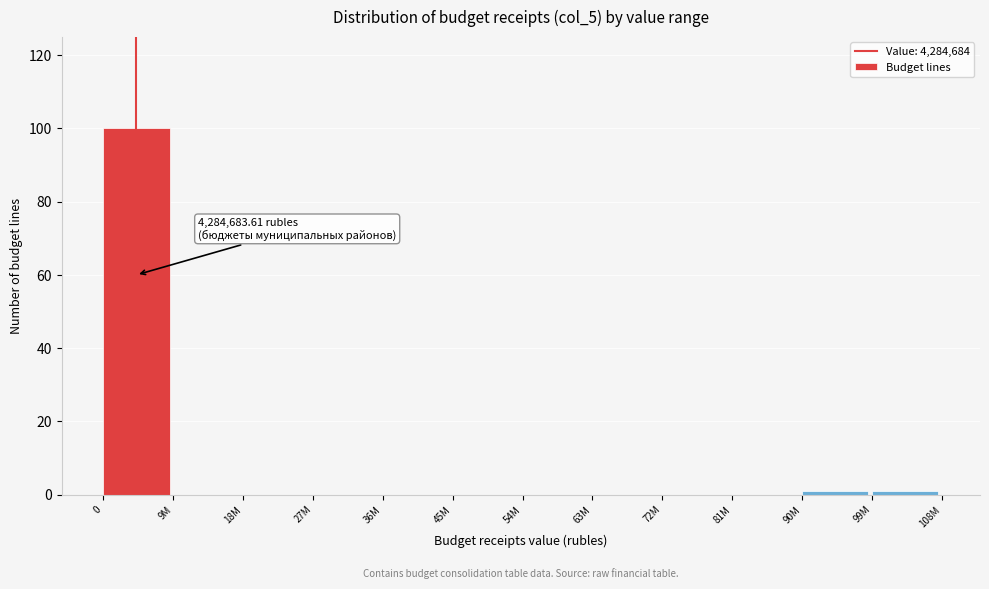

What is the greatest value displayed?

100